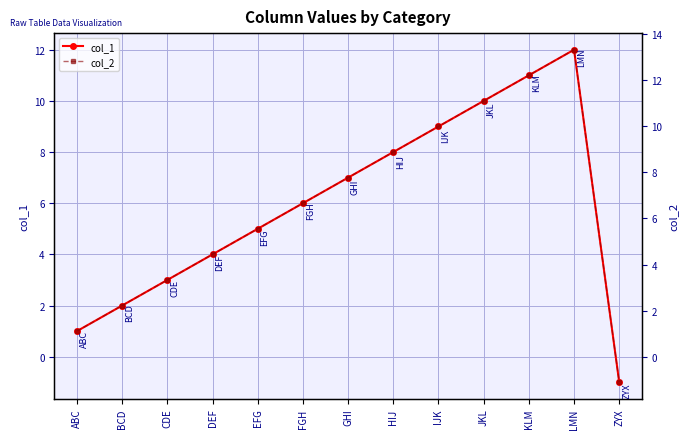

What position from the left is EFG?

5